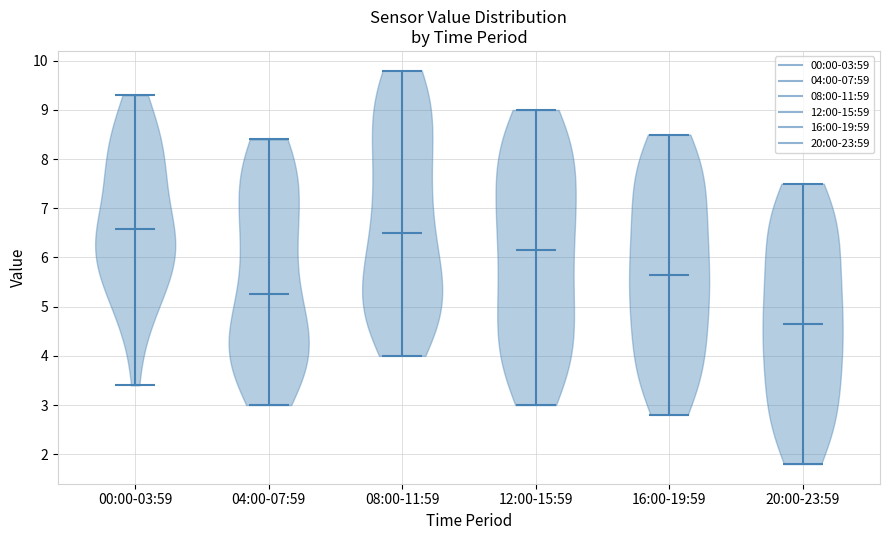

Reading left to right, read every violin against the y-axis: where its median line is, and the lowest and highest points it reaches. The values are not printed on the chart, so give them approximately, as read against the axis.

00:00-03:59: median line 6.6, lowest point 3.4, highest point 9.3
04:00-07:59: median line 5.3, lowest point 3.0, highest point 8.4
08:00-11:59: median line 6.5, lowest point 4.0, highest point 9.8
12:00-15:59: median line 6.2, lowest point 3.0, highest point 9.0
16:00-19:59: median line 5.7, lowest point 2.8, highest point 8.5
20:00-23:59: median line 4.7, lowest point 1.8, highest point 7.5